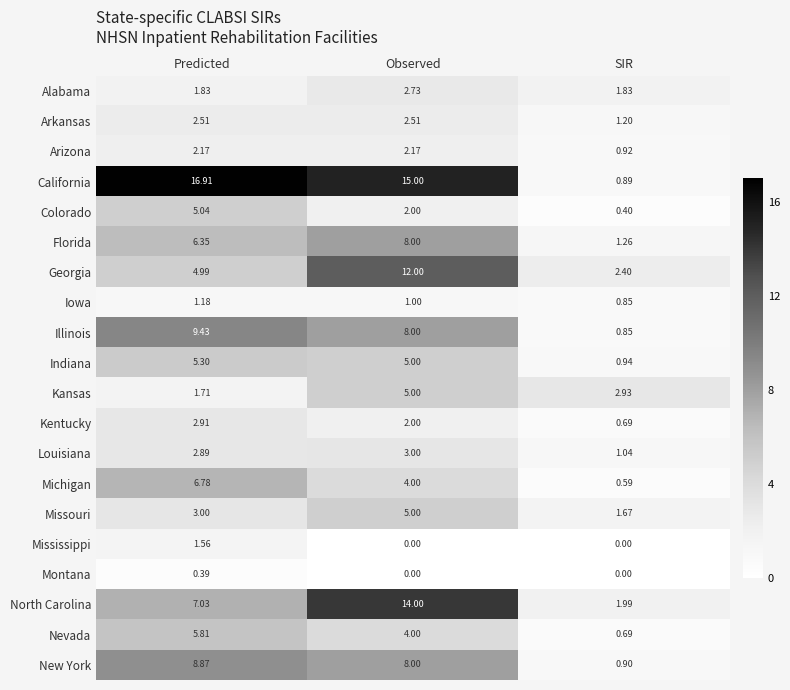

Which series has the largest range (max minus min)?

California